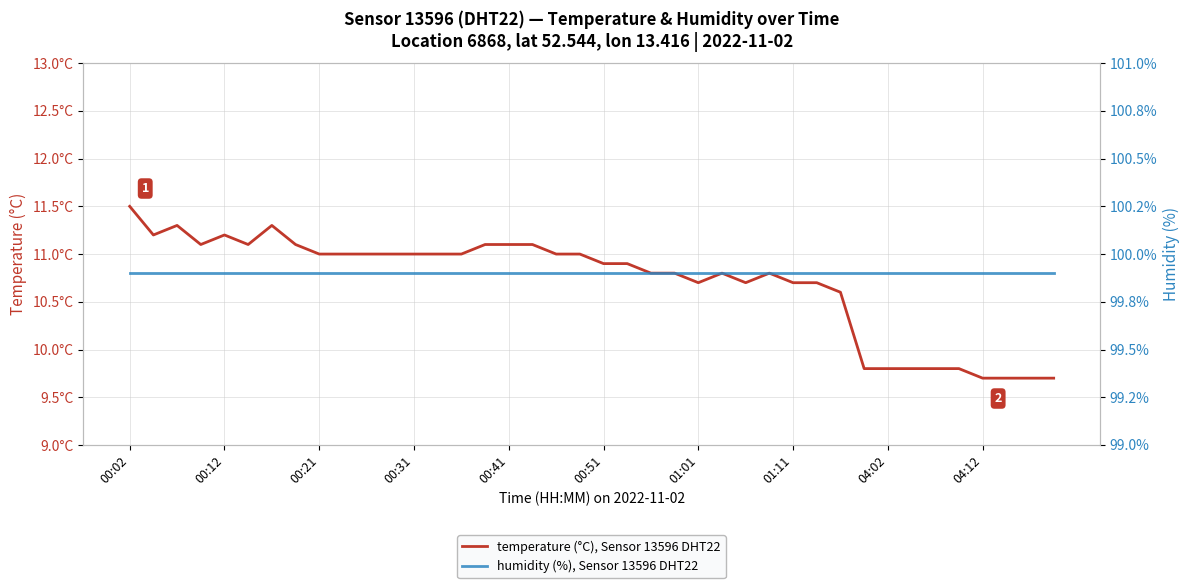

How many distinct data groups are displayed?

2